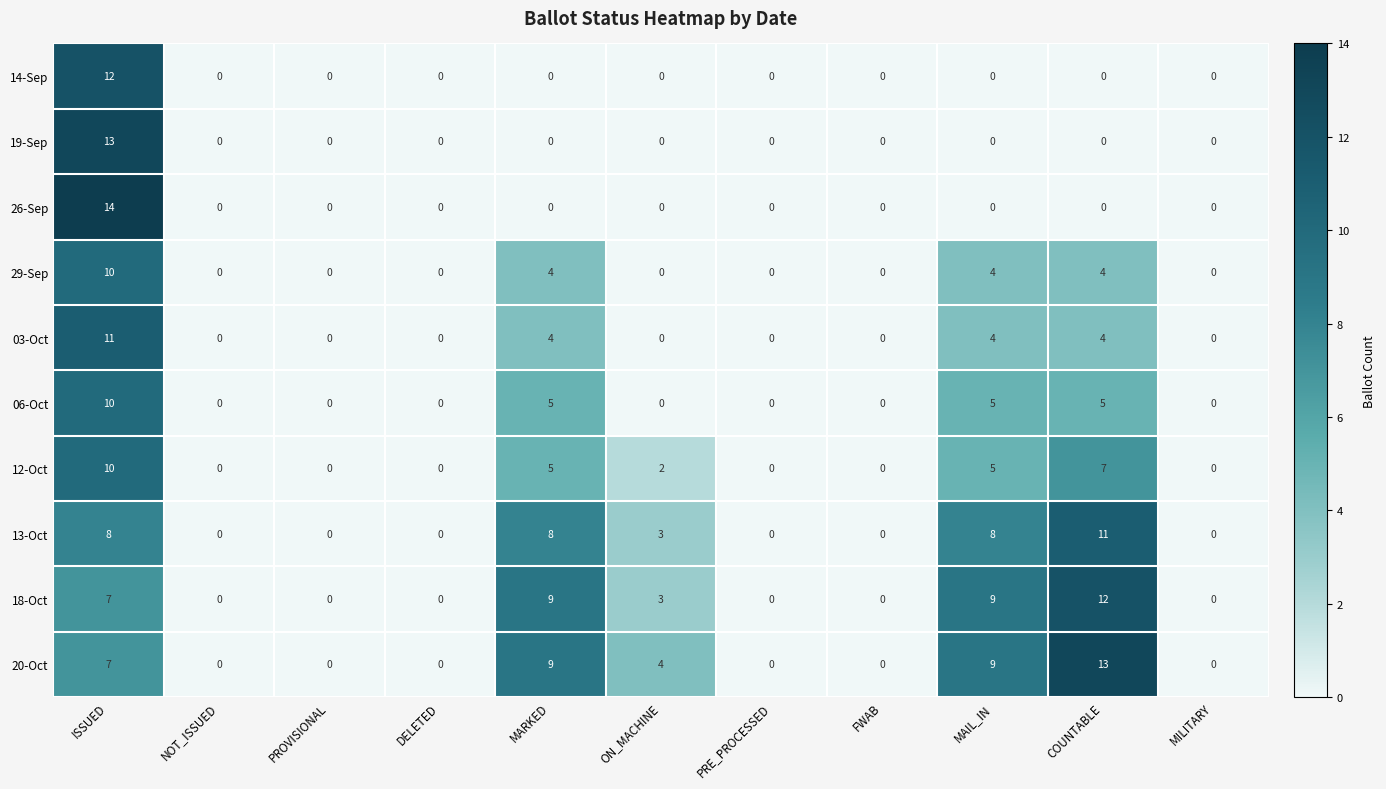

The 13-Oct series shows 0 at FWAB. True or false?

True